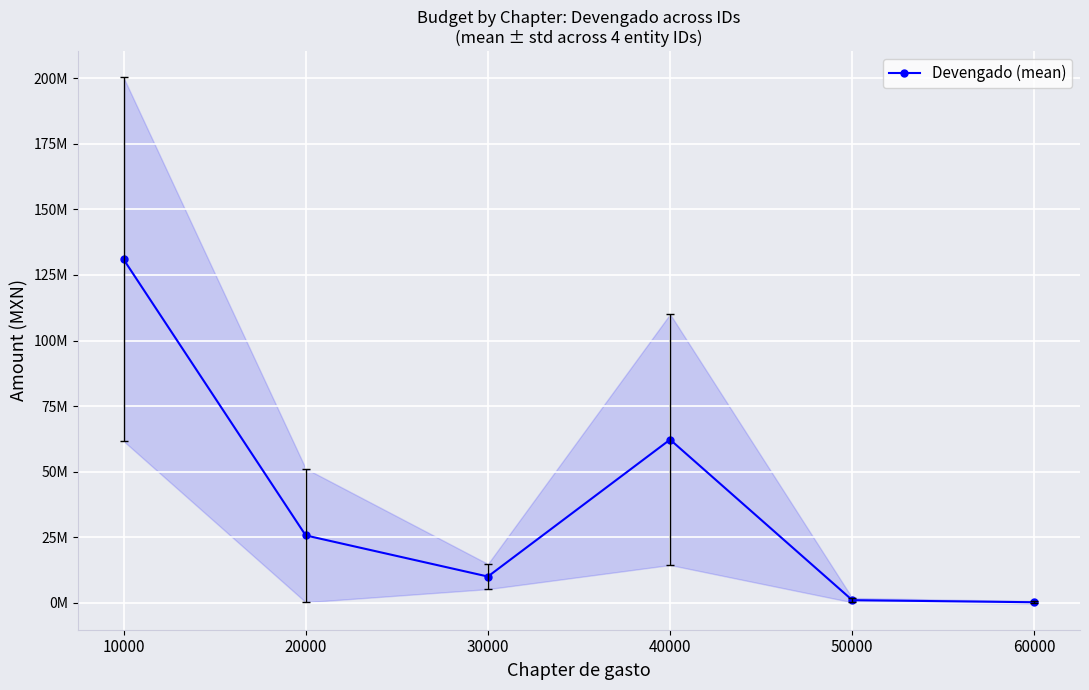

How many data points does each series have?

6